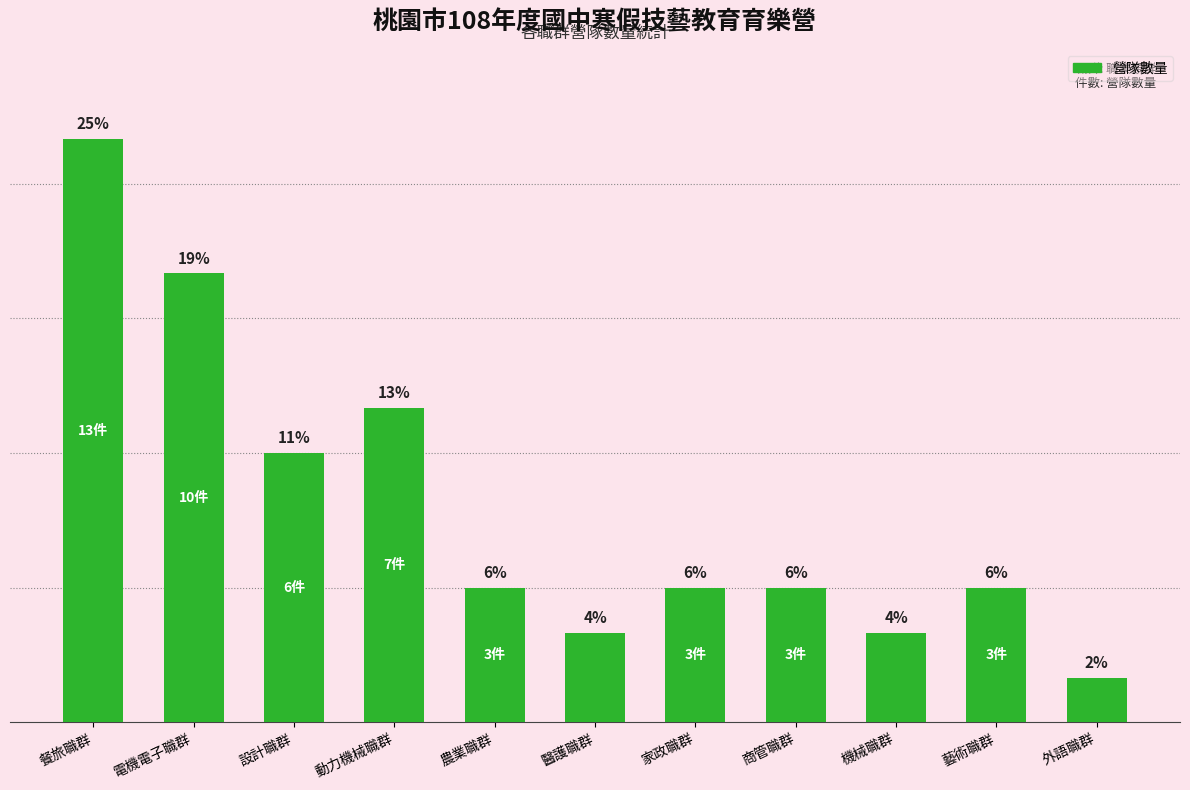

What is the label of the 11th bar from the left?

外語職群